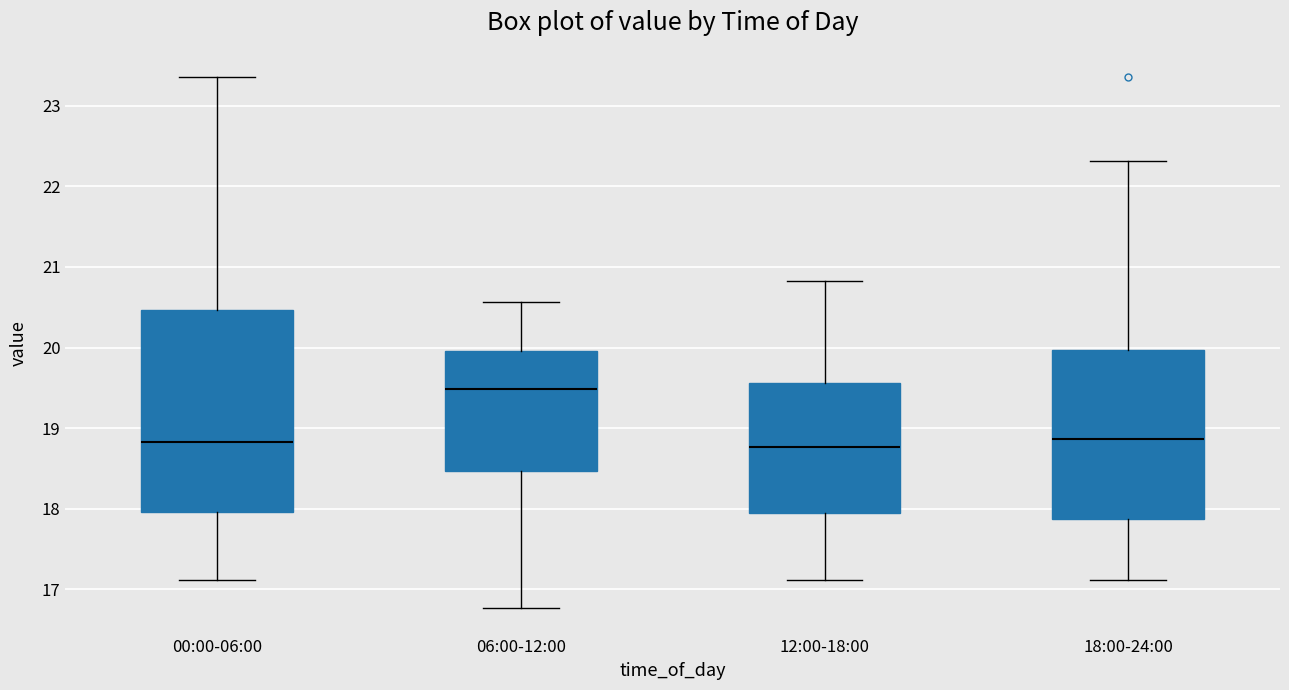

Where does the upper whisker of the box for 18:00-24:00 end on the y-axis? The values are not printed on the chart, so give them approximately, as read against the axis.

22.3